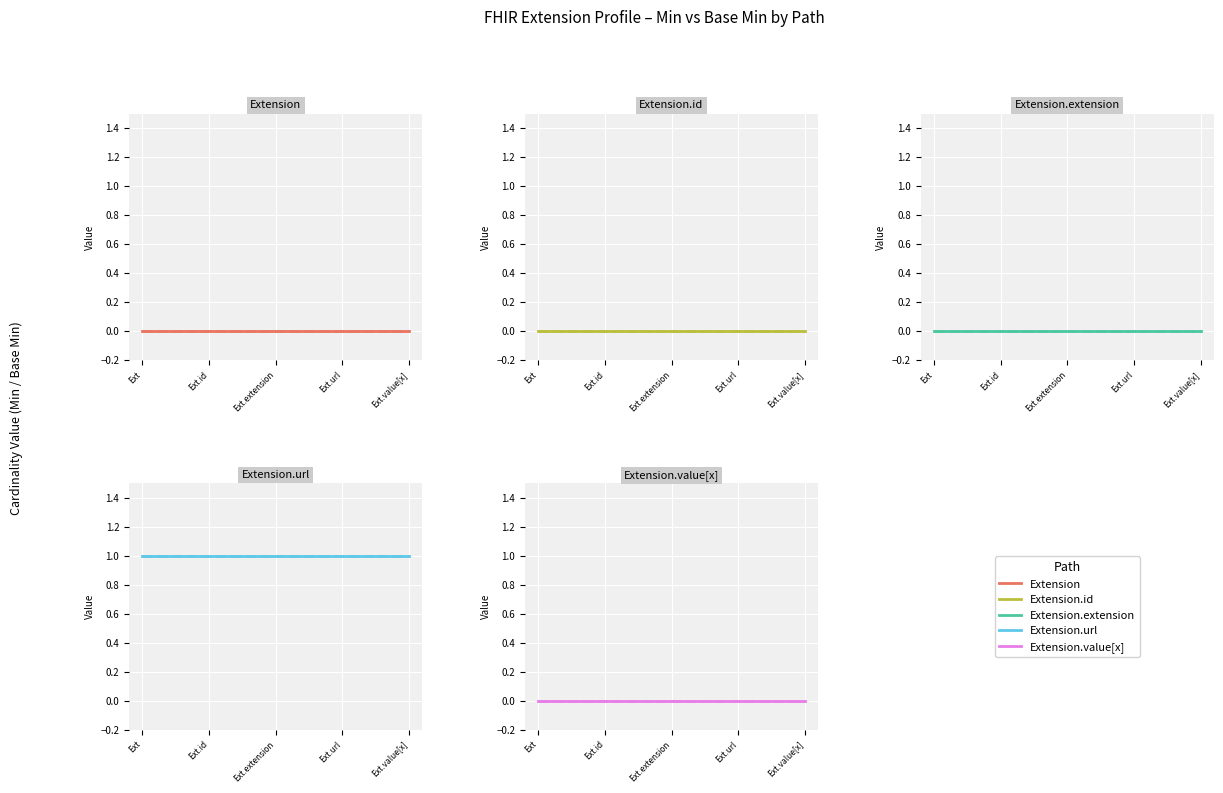

Between Min and Base Min, which is larger?

Min